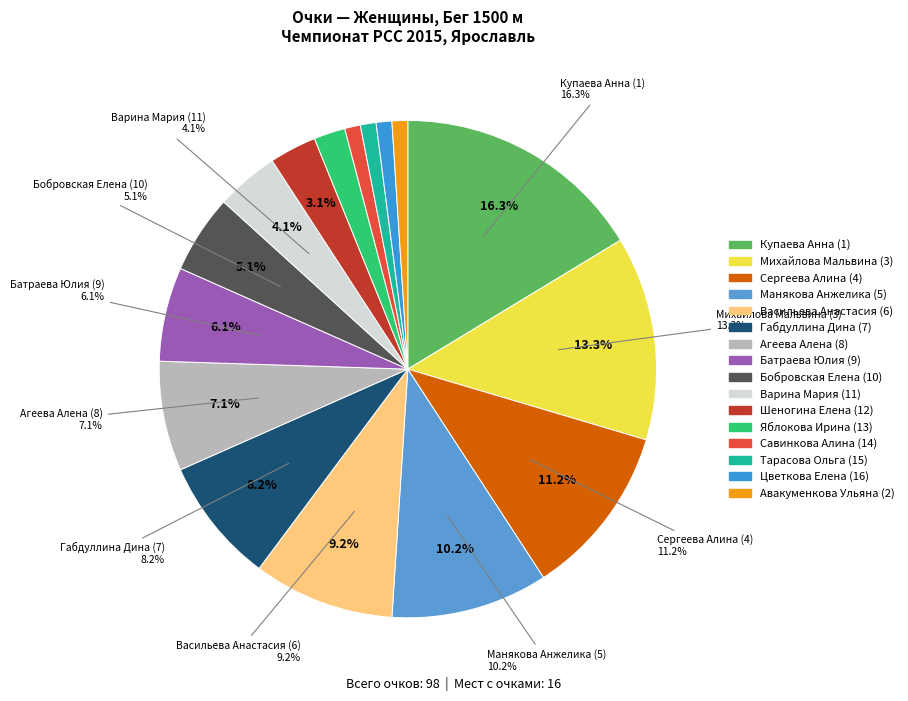

How many segments does this pie chart have?

16